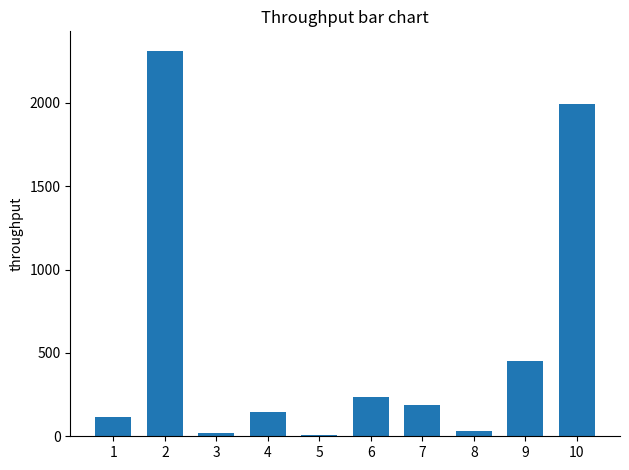

What is the difference between the values at 1 and 2?

2199